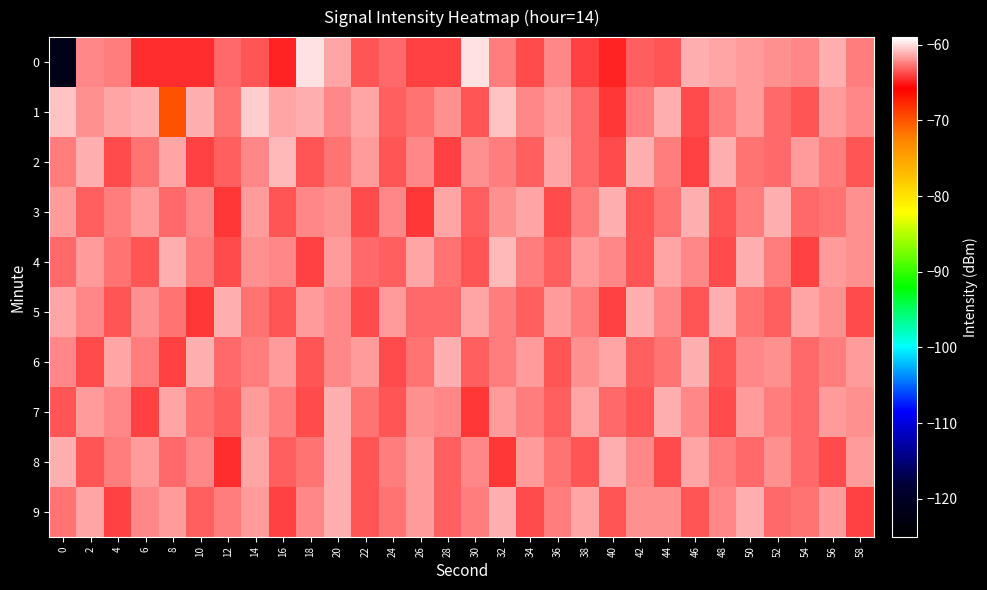

Count the number of categories in the chart.

30